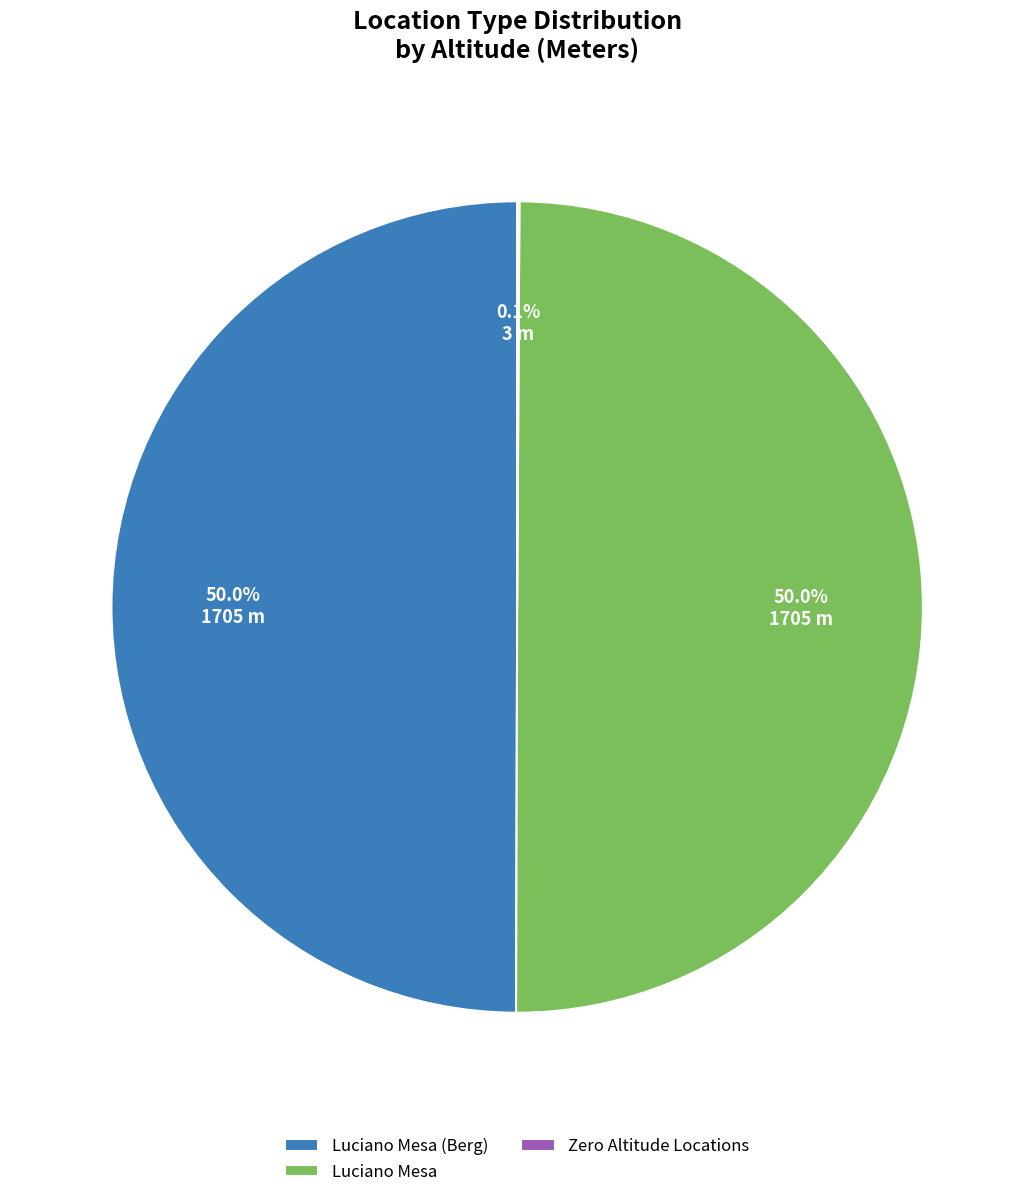

What percentage is NOT represented by Luciano Mesa (Berg)?

50.0%